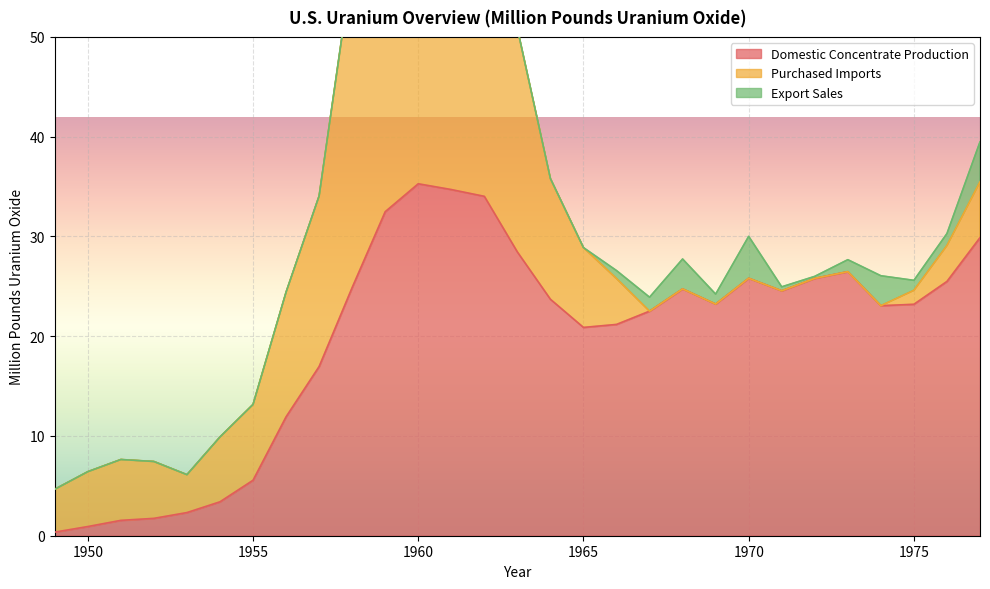

How many lines are shown in the chart?

3